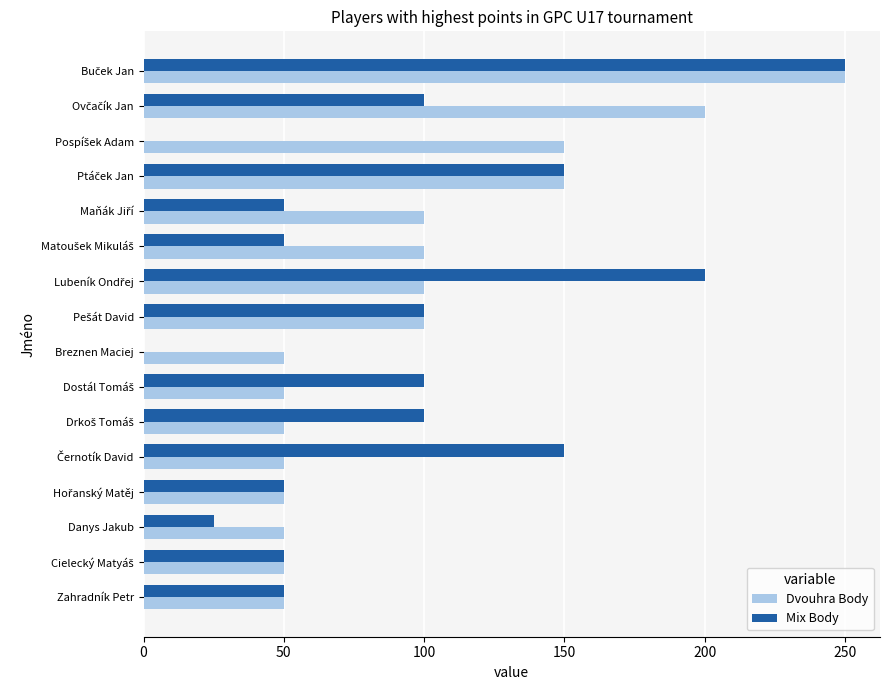

Which series has the largest total across all categories?

Dvouhra Body